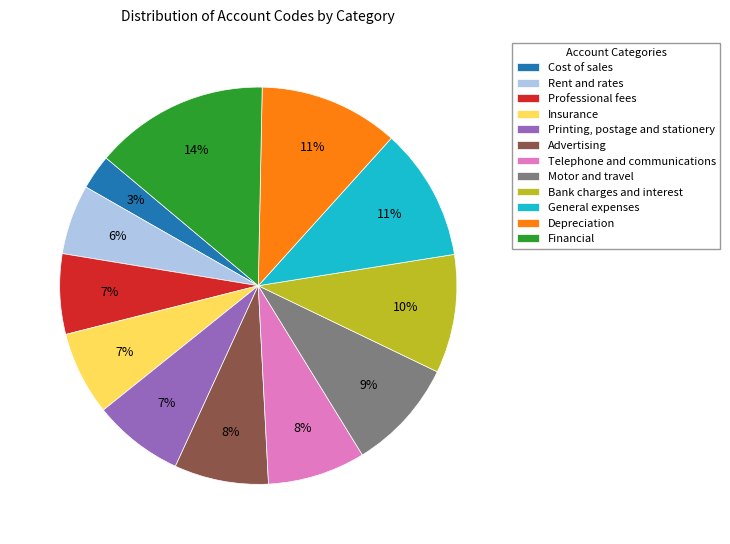

Is there a majority slice in this chart?

No